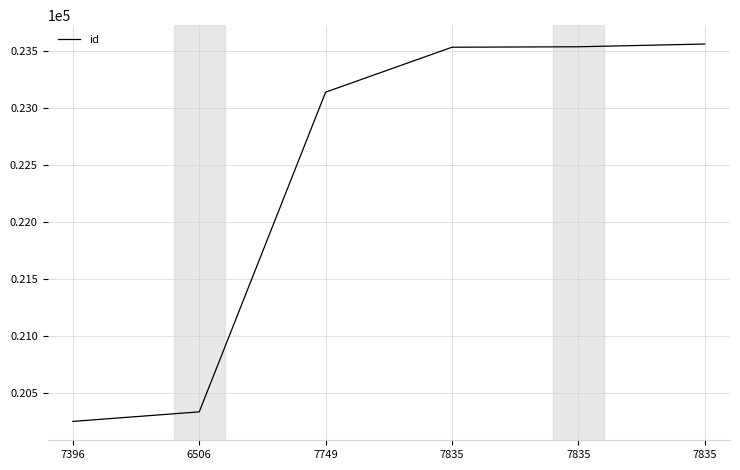

Is this an area chart (filled region under the line)?

No